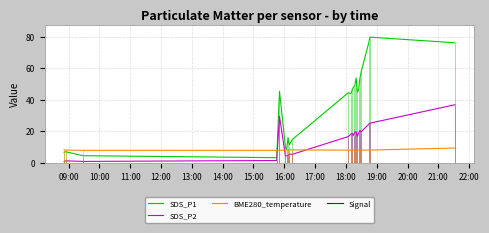

True or false: SDS_P1 and SDS_P2 cross at least once.

False